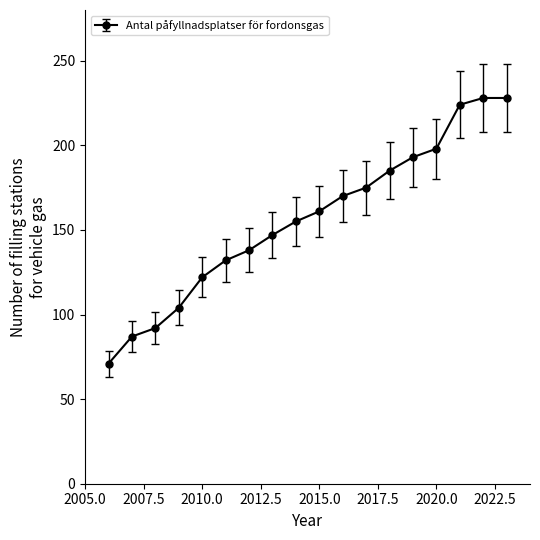

What is the sum of all values?

2810